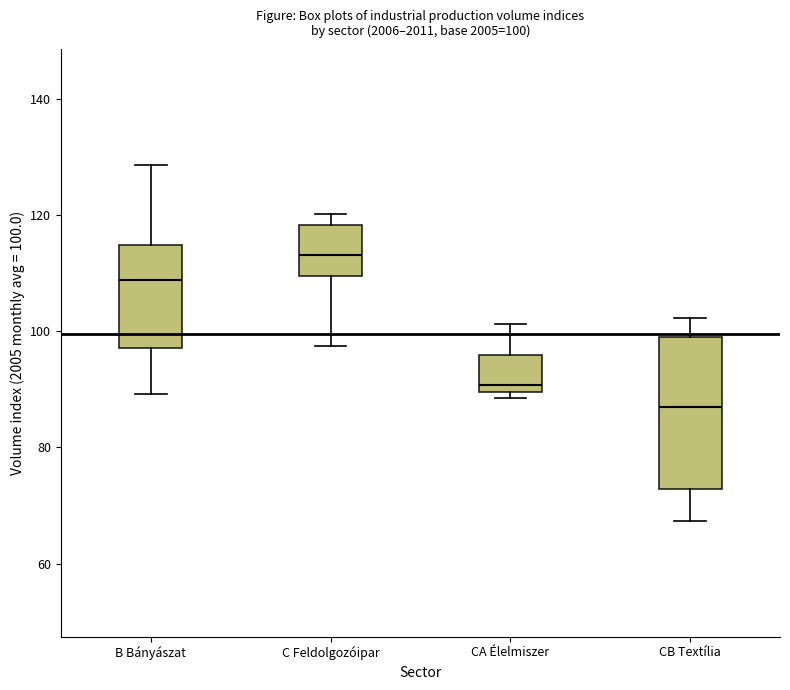

Which box's median line is the lowest?

CB Textília